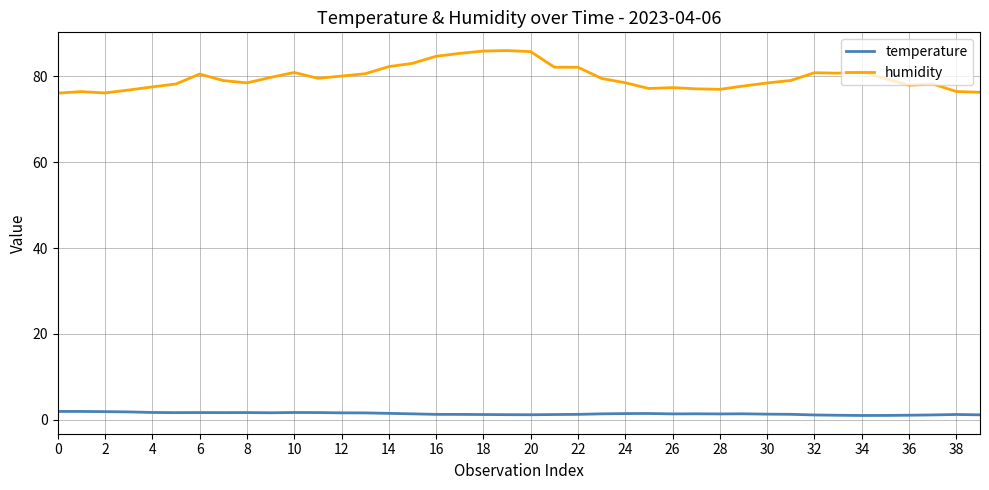

Which series has the widest spread of values?

humidity